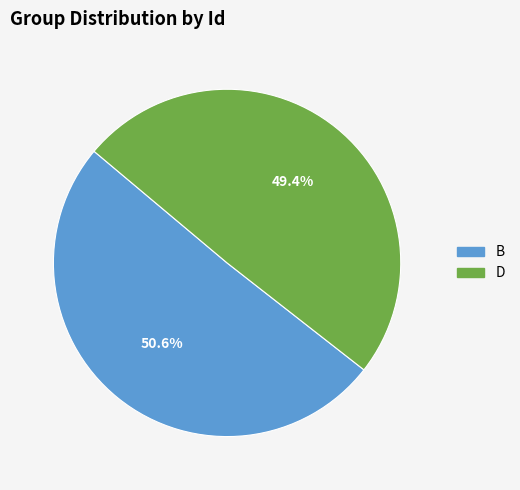

To the nearest percent, what is the difference between the D and B slice percentages?

1%